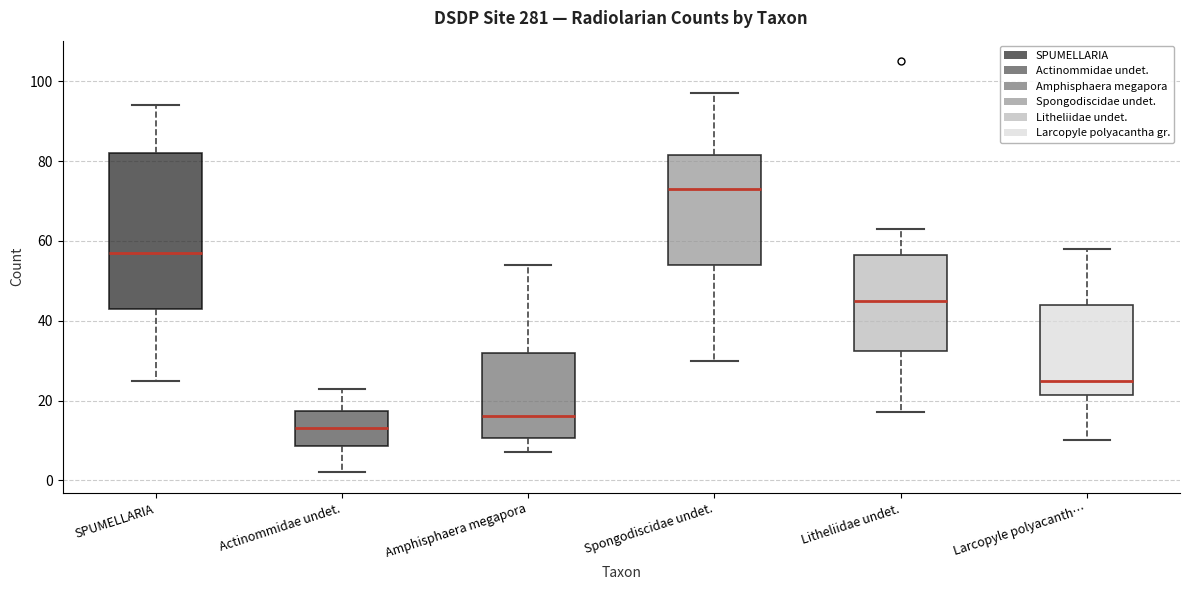

Comparing the boxes themselves (not the whiskers), which one is the tallest?

SPUMELLARIA